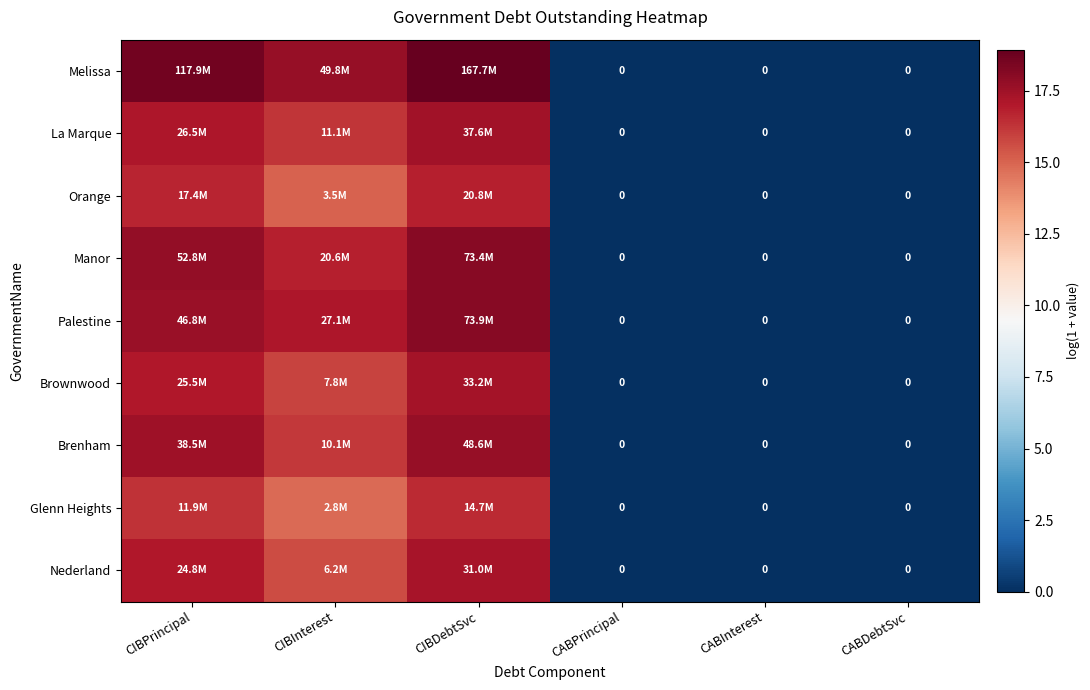

Is the value of Palestine at CABInterest greater than the value of Brenham at CABInterest?

No